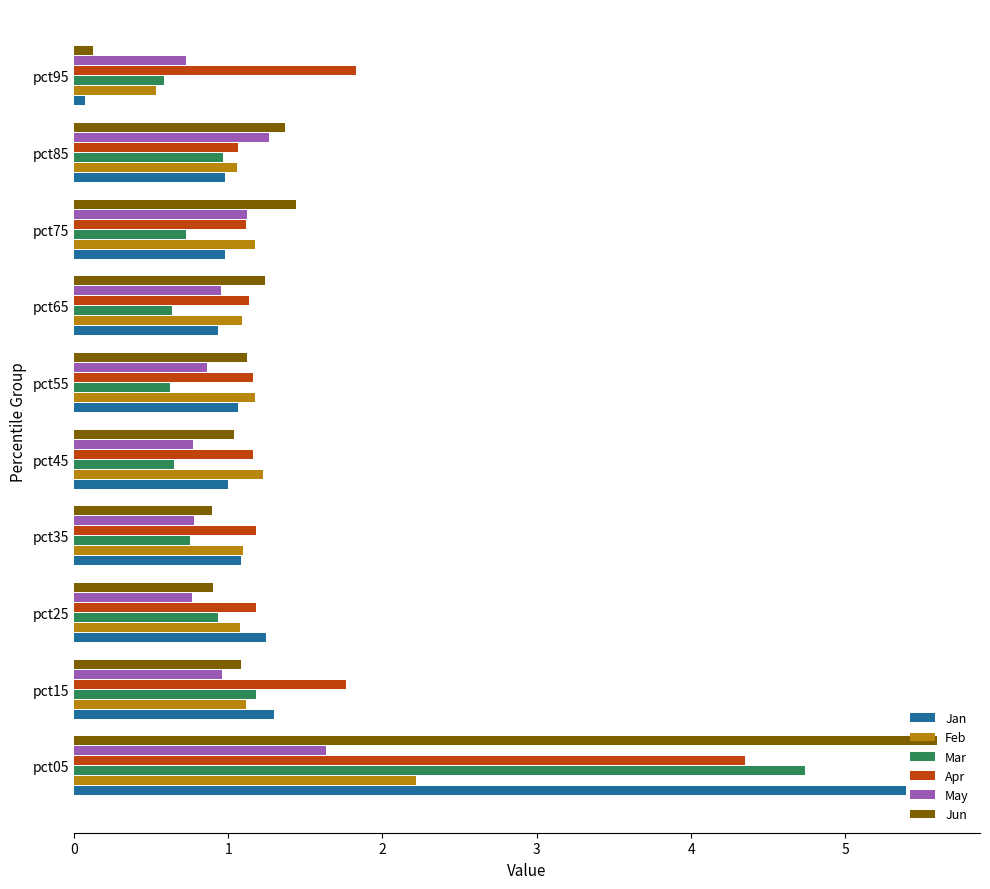

Rank the series by their maximum value, from lowest to highest.

May, Feb, Apr, Mar, Jan, Jun